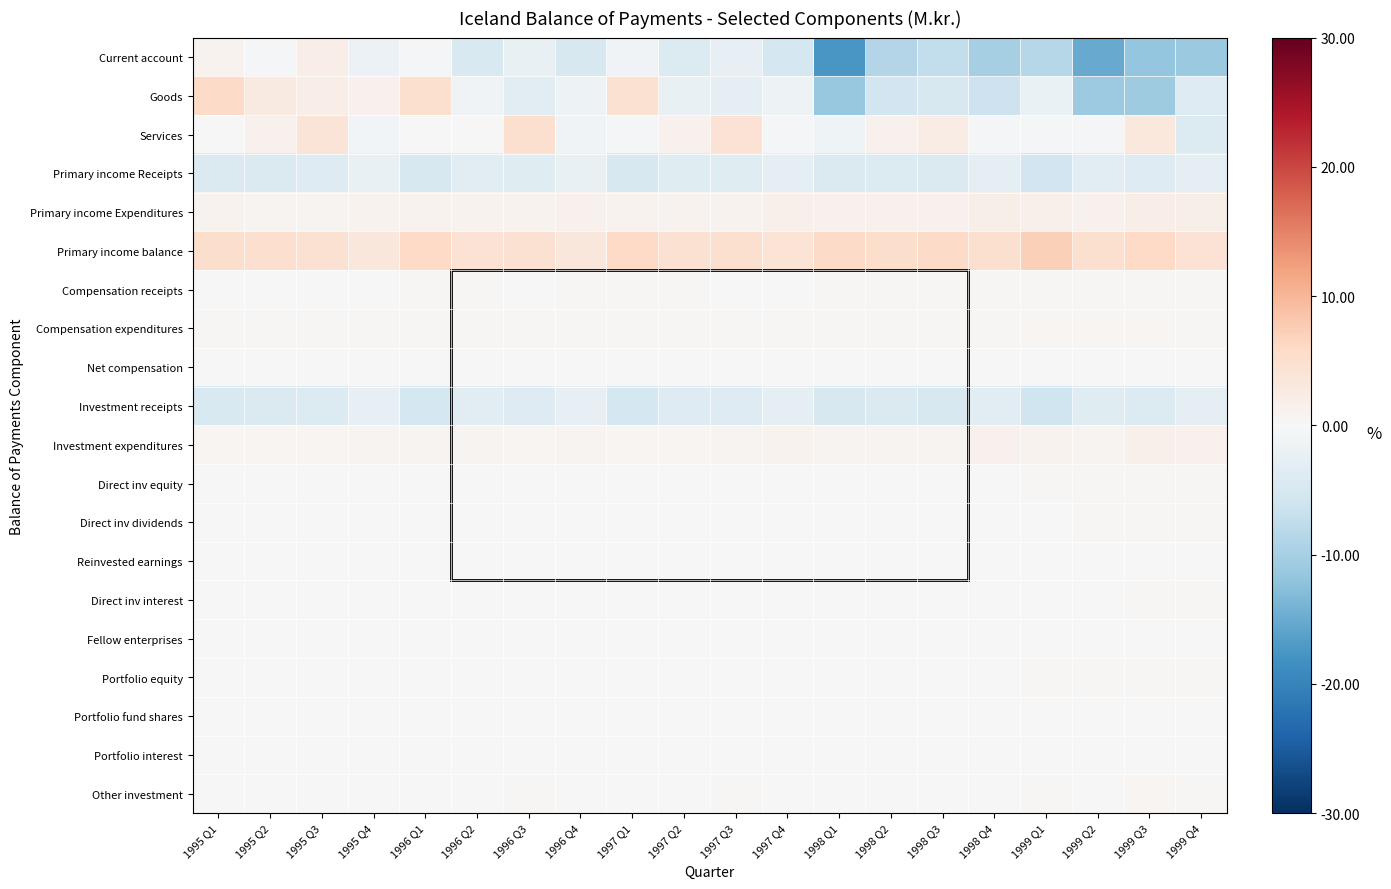

At which category is the sum across all series the highest?

1995 Q3